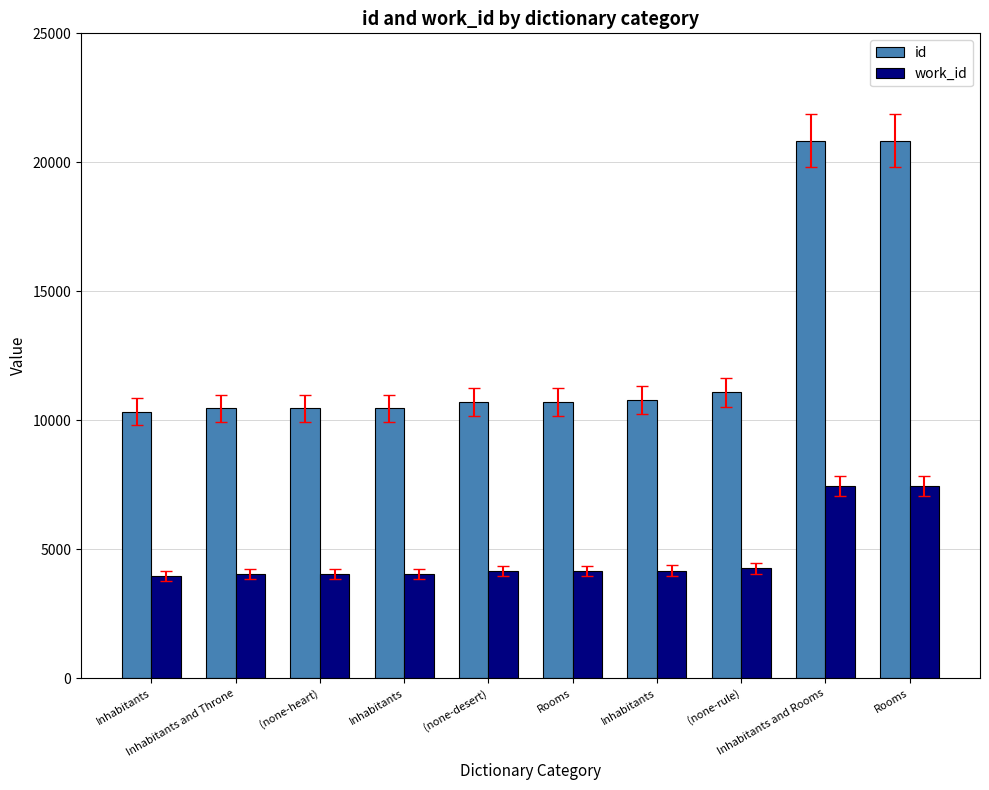

What are all the series names shown in the legend?

id, work_id